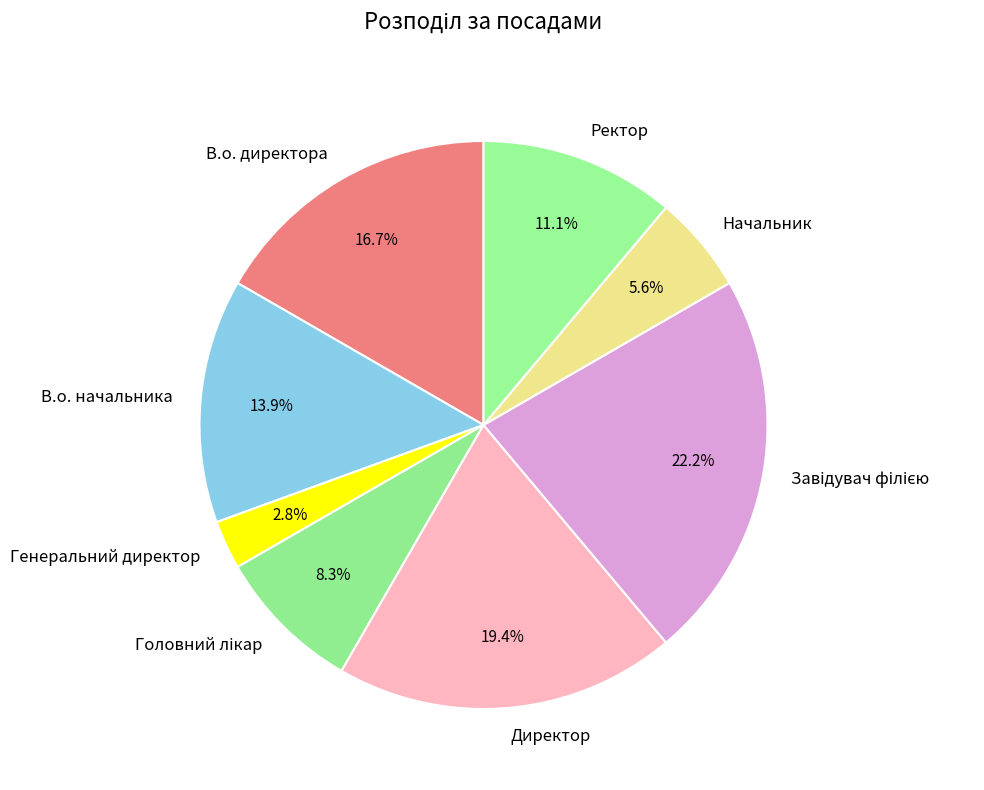

How many segments does this pie chart have?

8